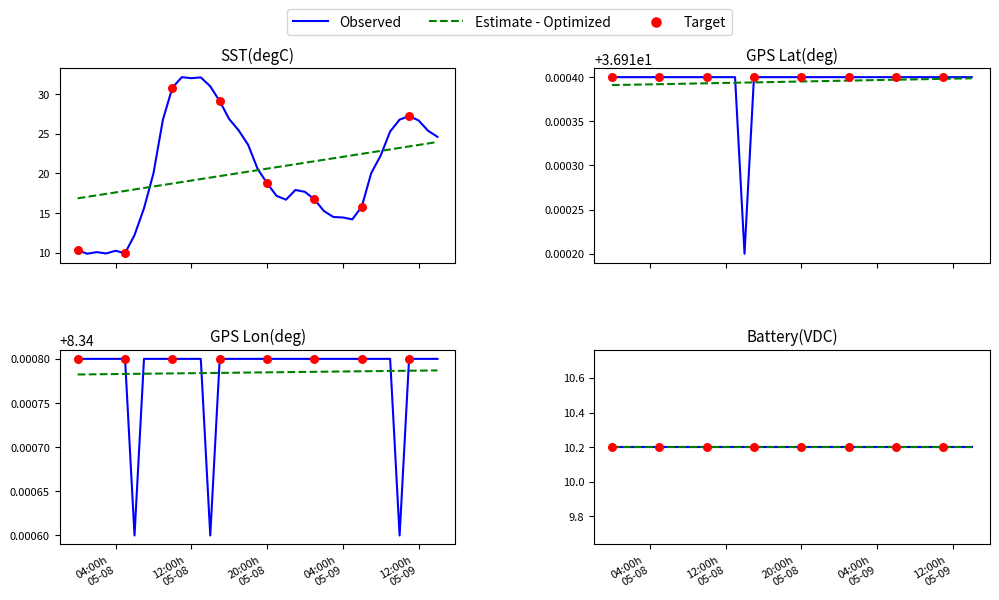

At how many categories does at least one series exceed 21?

39